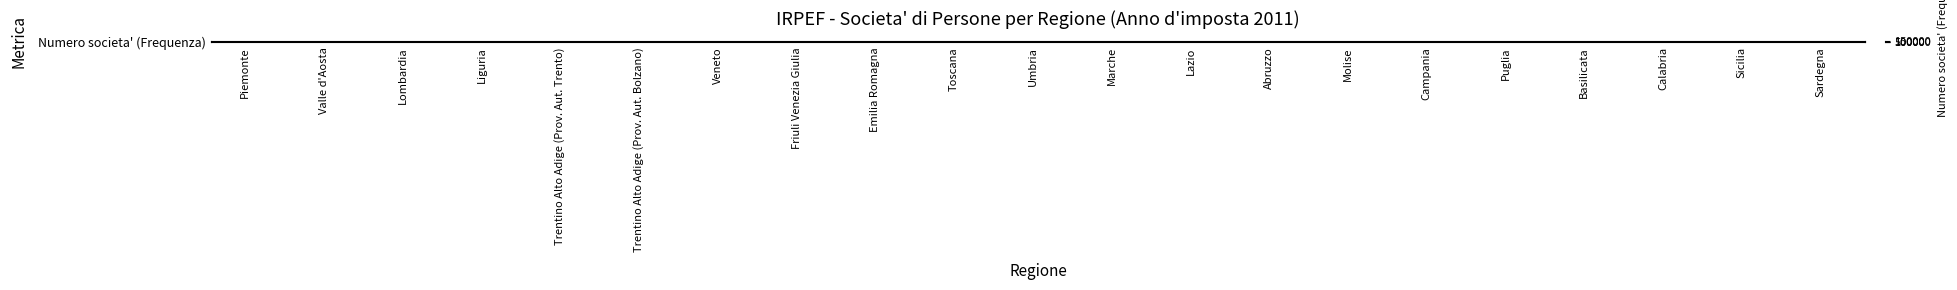

What is the change in value from Liguria to Emilia Romagna?

+62261